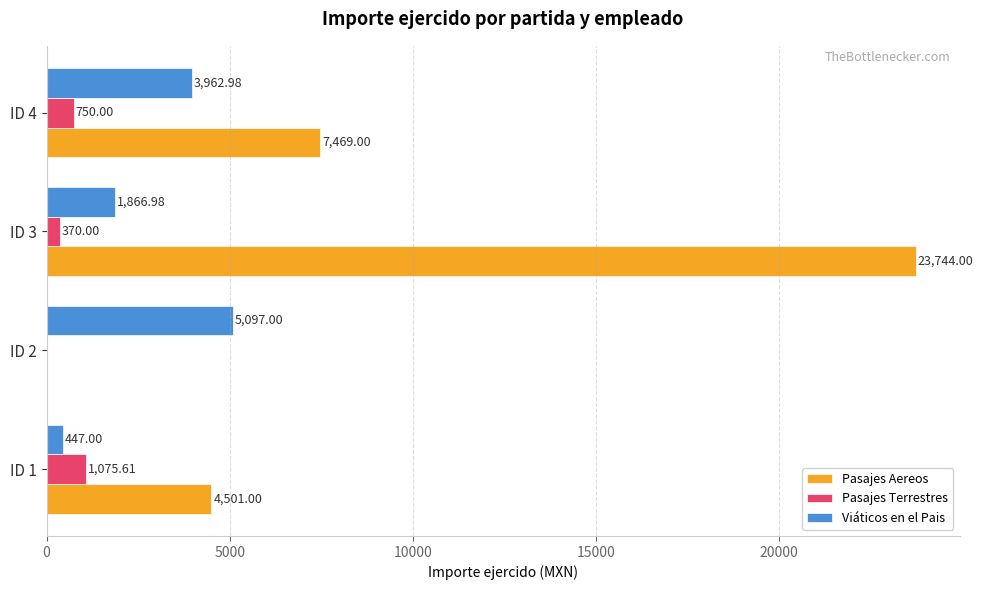

Is the value of Viáticos en el Pais at ID 2 greater than the value of Pasajes Aereos at ID 3?

No